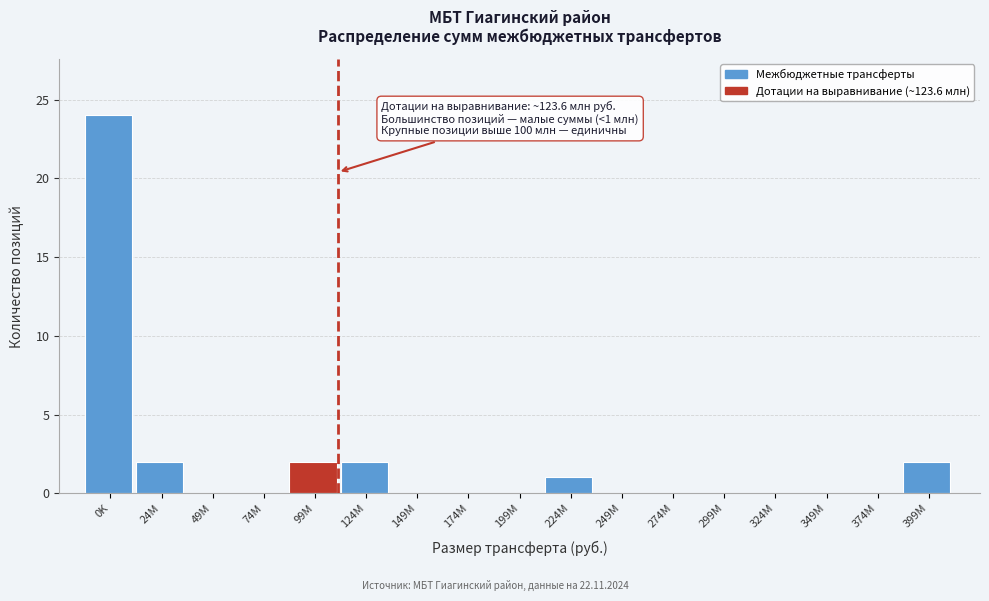

Reading left to right, transcribe all the data shown in this chart.

0K=24	24M=2	49M=0	74M=0	99M=2	124M=2	149M=0	174M=0	199M=0	224M=1	249M=0	274M=0	299M=0	324M=0	349M=0	374M=0	399M=2